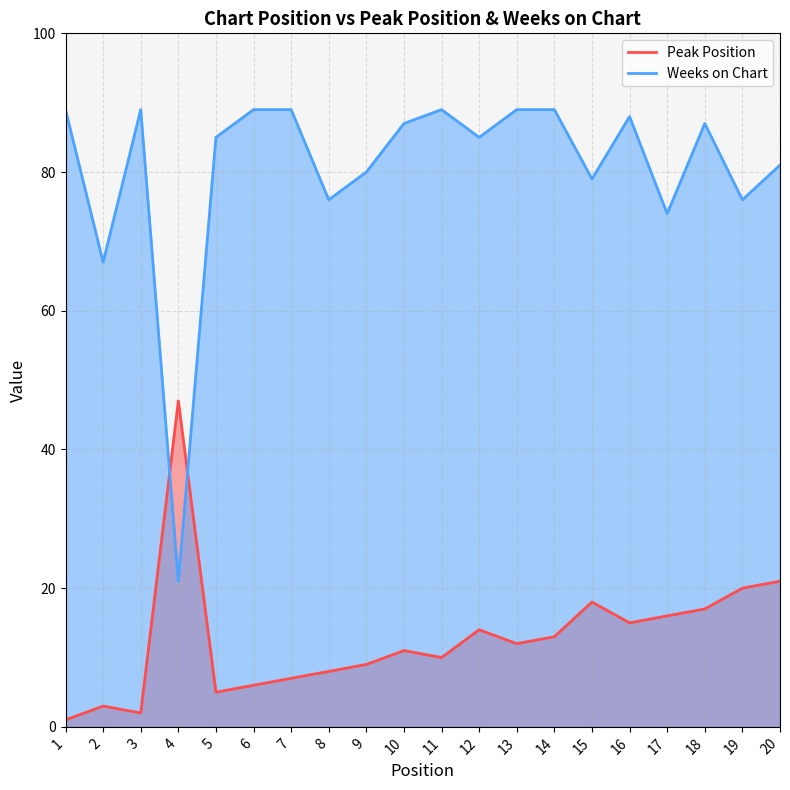

The value of Weeks on Chart at 9 is 80. True or false?

True